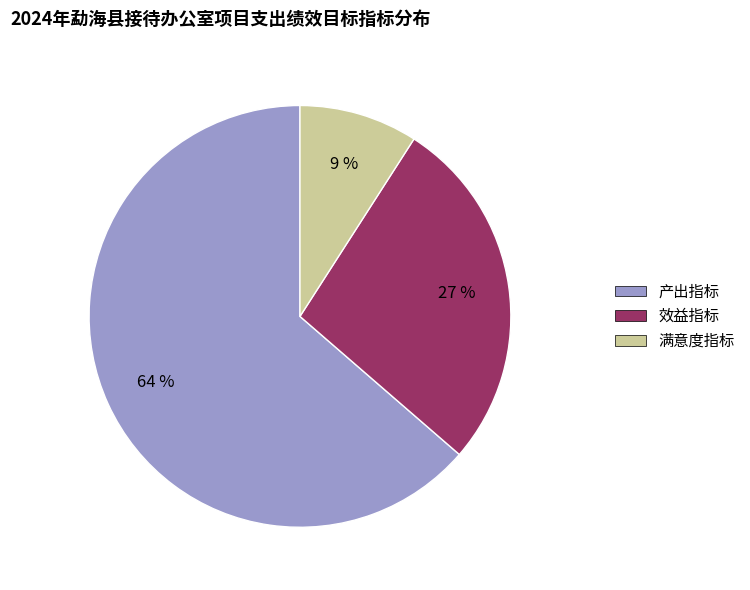

How many segments does this pie chart have?

3